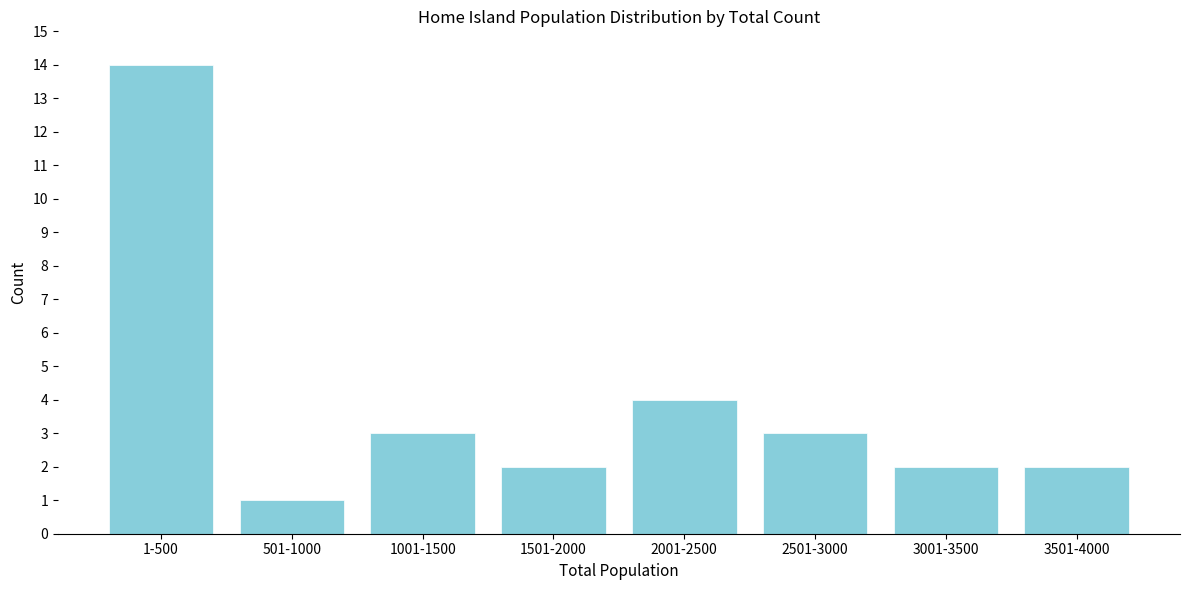

Reading right to left, list all the values displayed in this chart.

3501-4000=2	3001-3500=2	2501-3000=3	2001-2500=4	1501-2000=2	1001-1500=3	501-1000=1	1-500=14